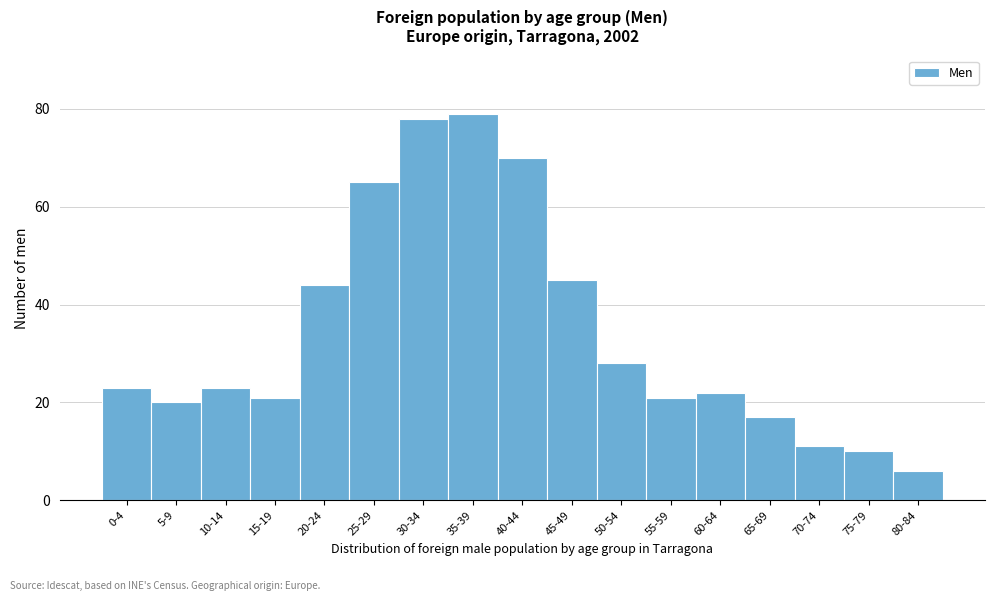

Reading left to right, list all the values displayed in this chart.

0-4=23	5-9=20	10-14=23	15-19=21	20-24=44	25-29=65	30-34=78	35-39=79	40-44=70	45-49=45	50-54=28	55-59=21	60-64=22	65-69=17	70-74=11	75-79=10	80-84=6